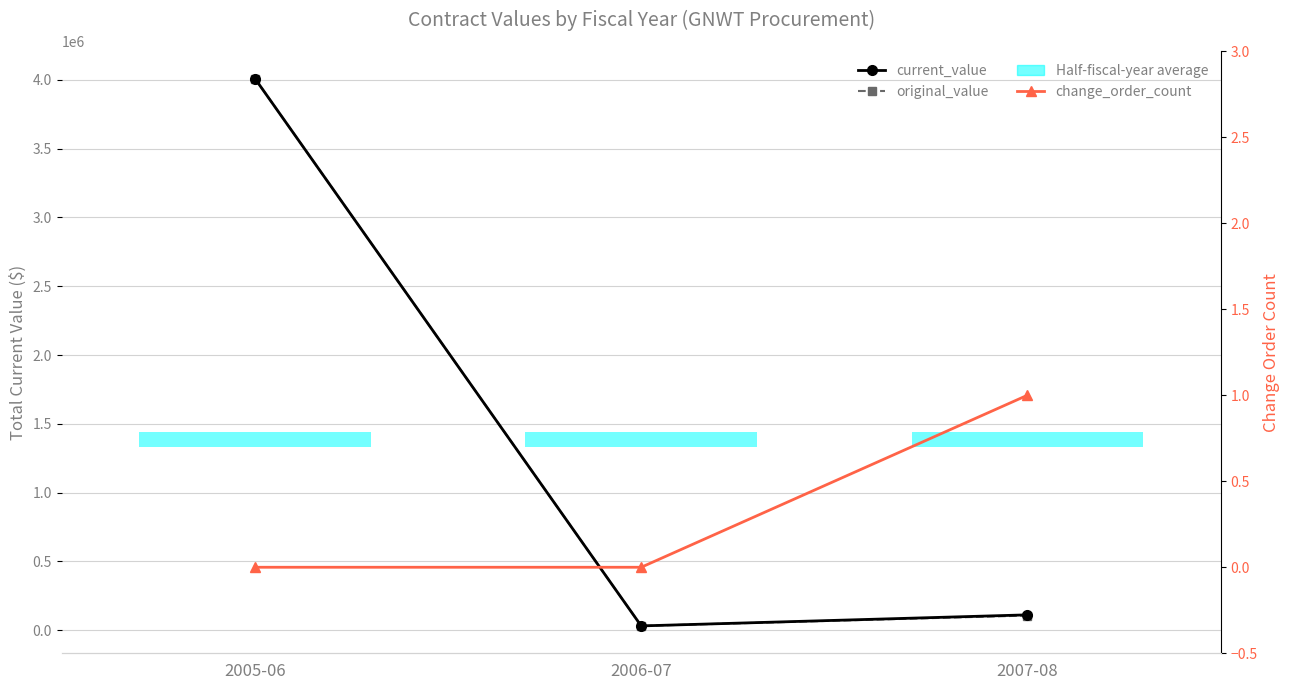

At which label does change_order_count reach its peak?

2007-08